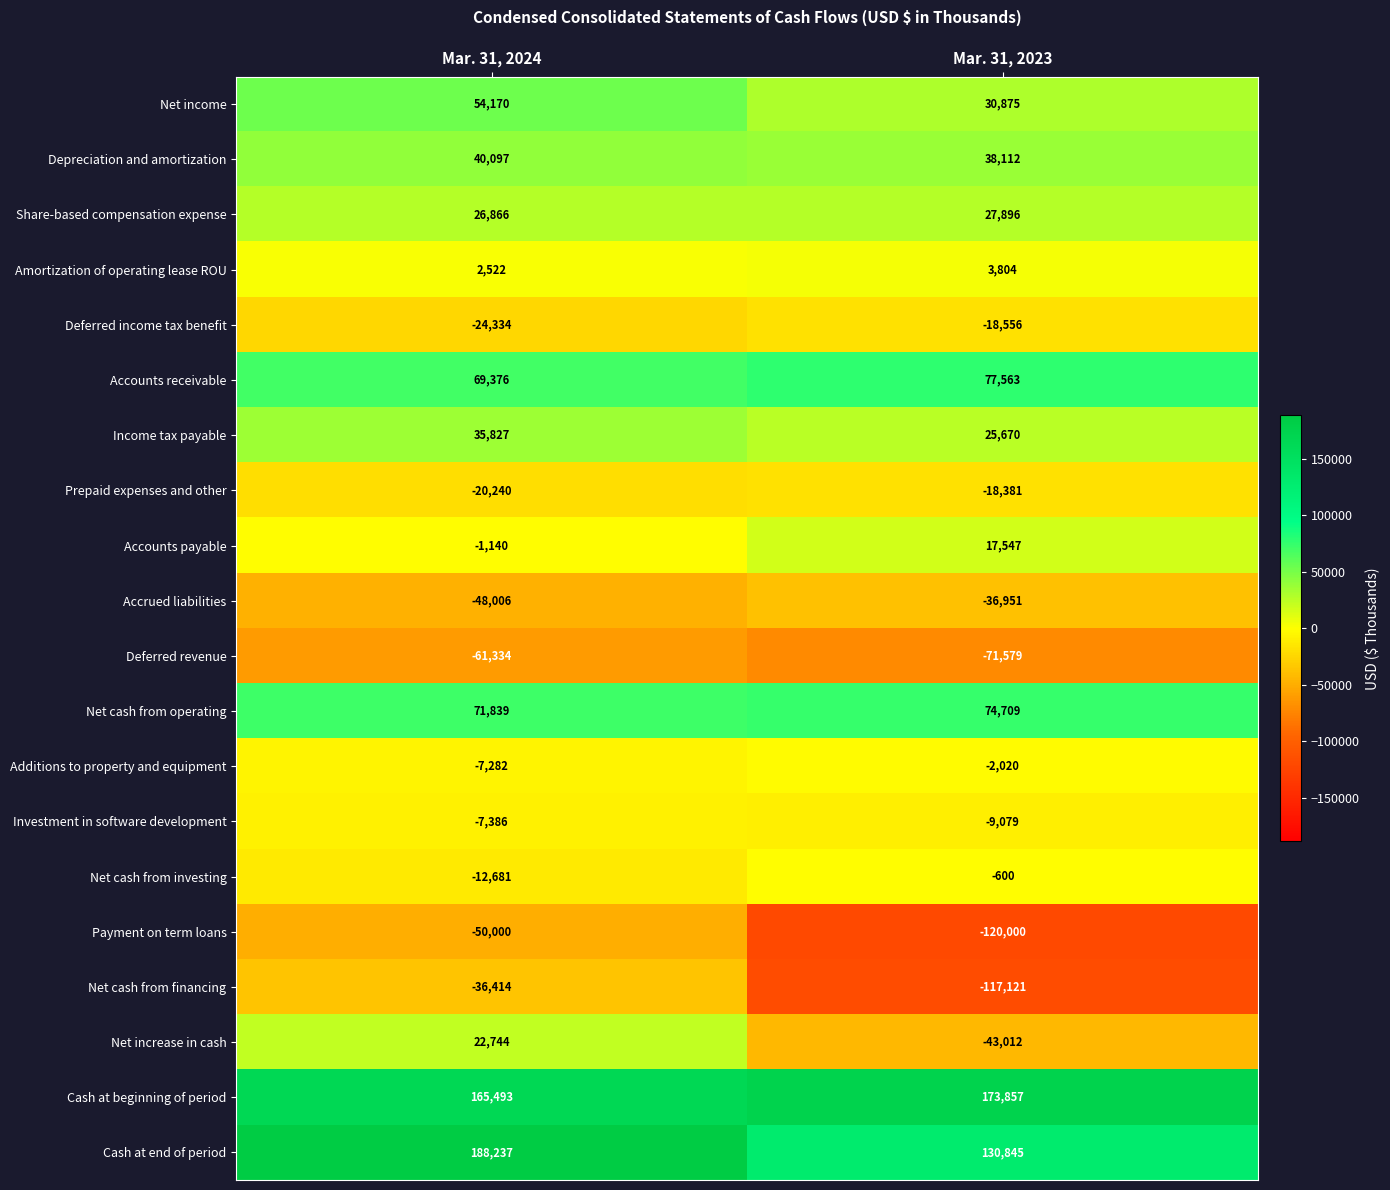

Is the value of Share-based compensation expense at Mar. 31, 2024 greater than the value of Accrued liabilities at Mar. 31, 2024?

Yes